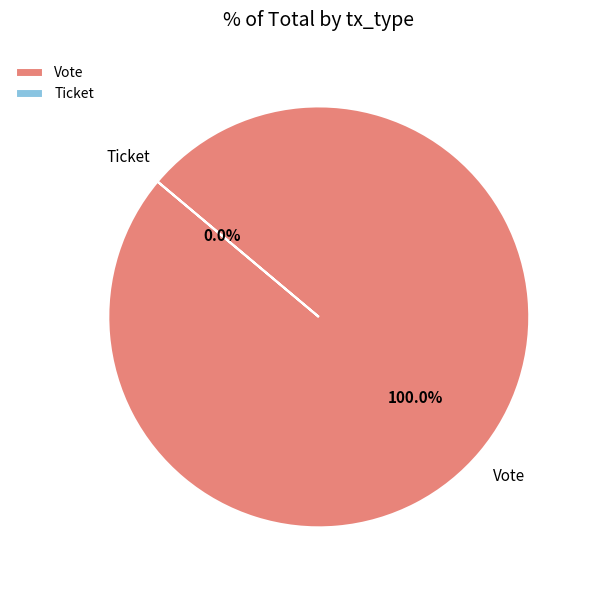

Which slice represents more than half of the pie?

Vote